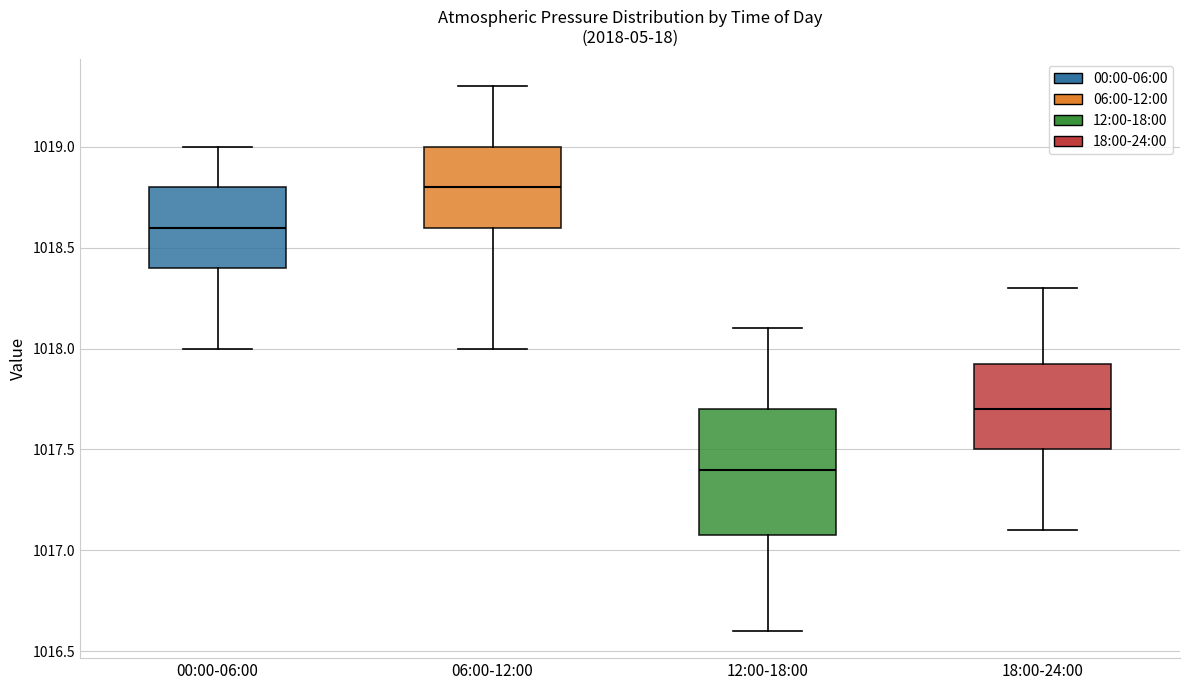

Reading left to right, read every box against the y-axis: the position of its median line, the range the box covers, and the ends of its whiskers. The values are not printed on the chart, so give them approximately, as read against the axis.

00:00-06:00: median 1018.60, box 1018.40 to 1018.80, whiskers 1018.00 to 1019.00
06:00-12:00: median 1018.80, box 1018.60 to 1019.00, whiskers 1018.00 to 1019.30
12:00-18:00: median 1017.40, box 1017.10 to 1017.70, whiskers 1016.60 to 1018.10
18:00-24:00: median 1017.70, box 1017.50 to 1017.95, whiskers 1017.10 to 1018.30